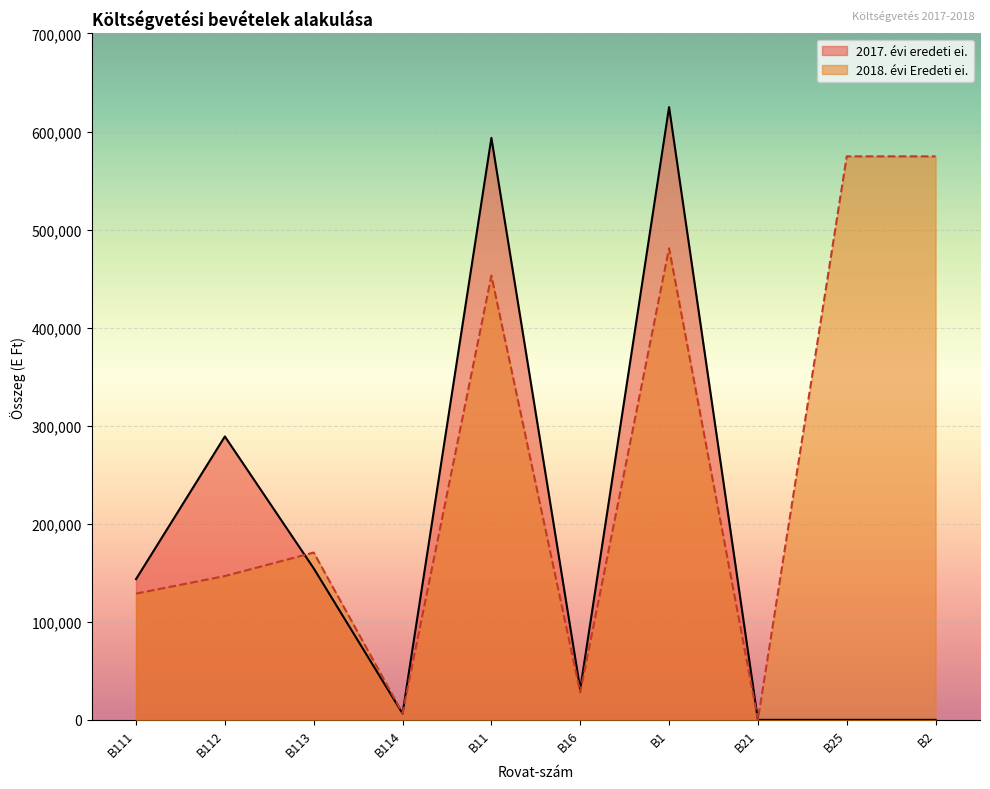

Is the value of 2017. évi eredeti ei. at B112 greater than the value of 2018. évi Eredeti ei. at B21?

Yes